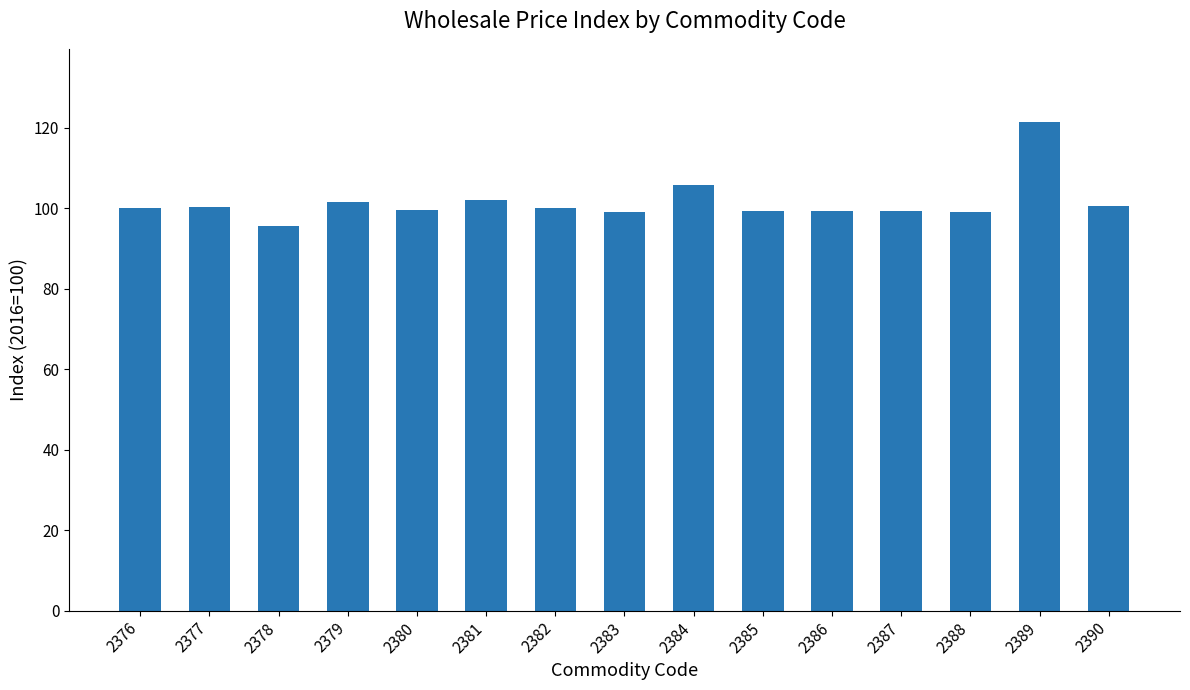

Where is the data nearest to the value 108?

2384